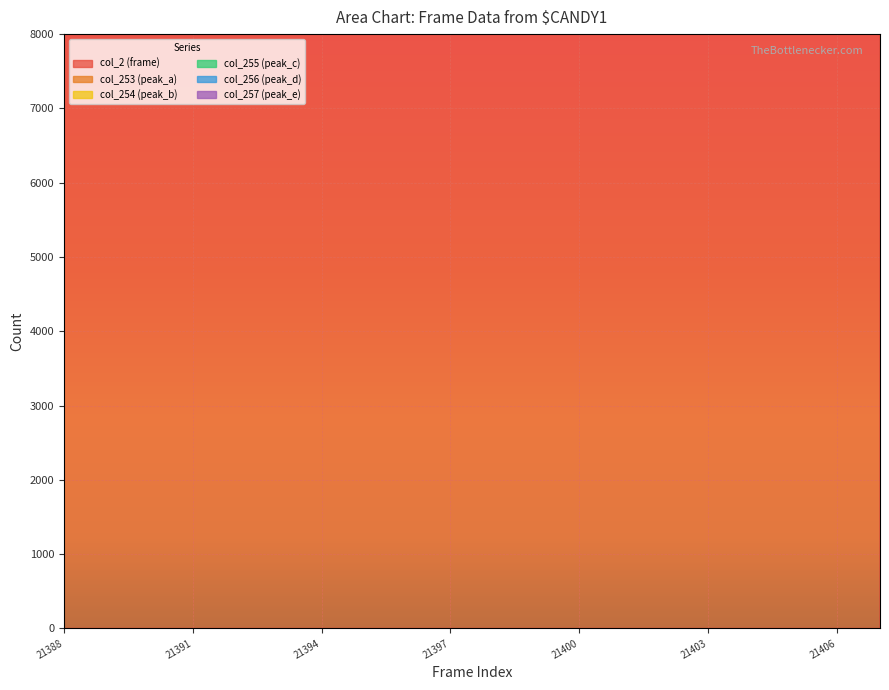

How many interior local valleys does the col_257 (peak_e) series have?

5